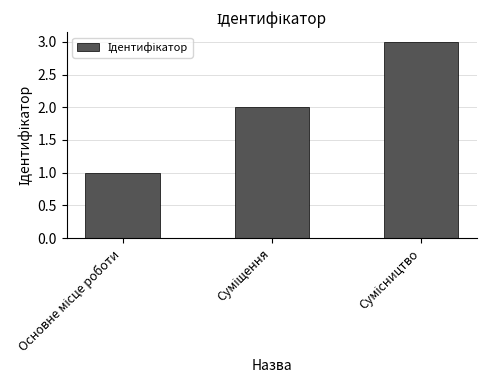

What is the sum of all values?

6